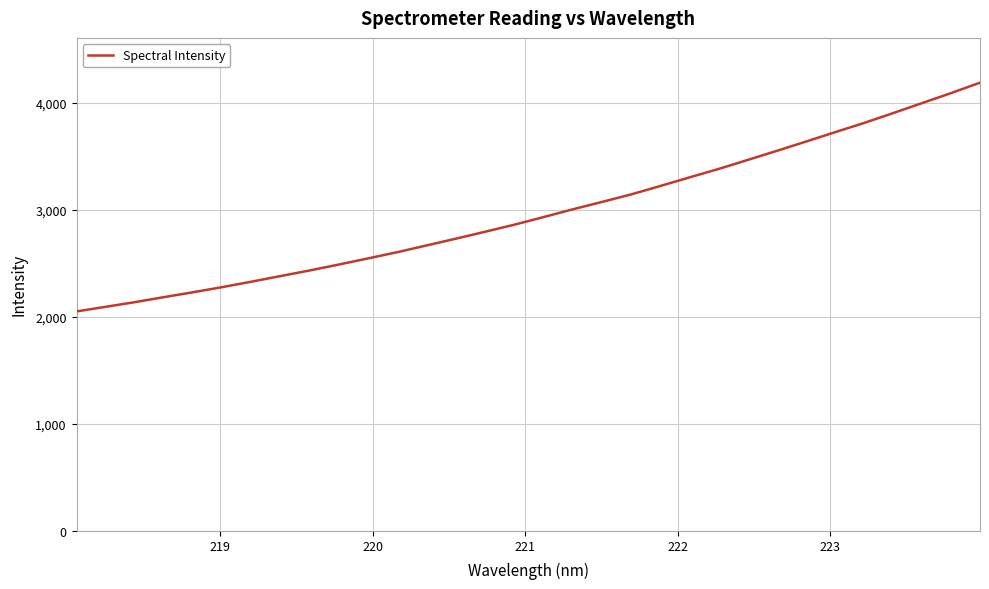

What is the difference between the maximum and minimum values?

2137.9